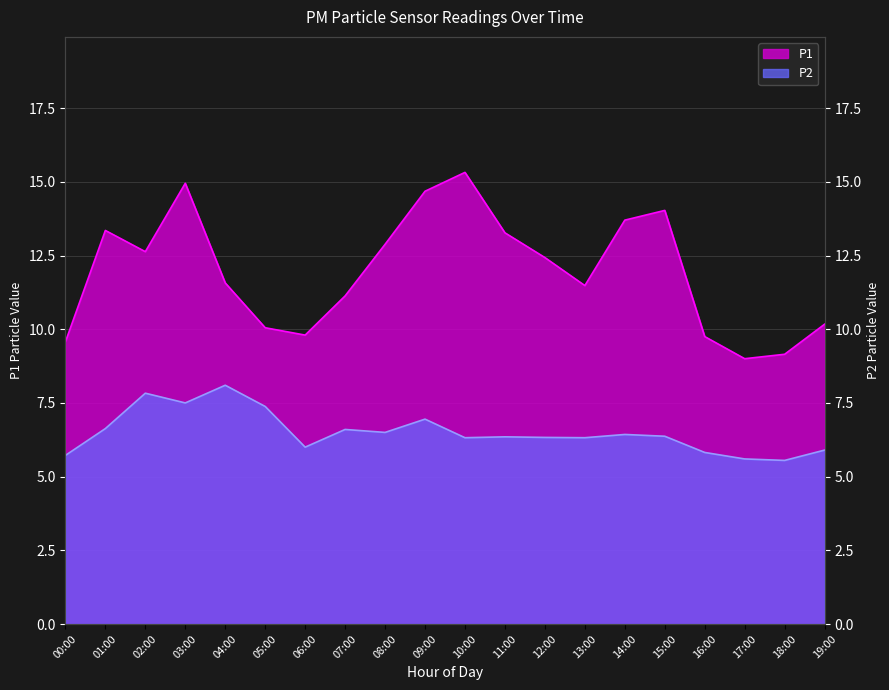

What is the minimum value shown in the chart?

5.5